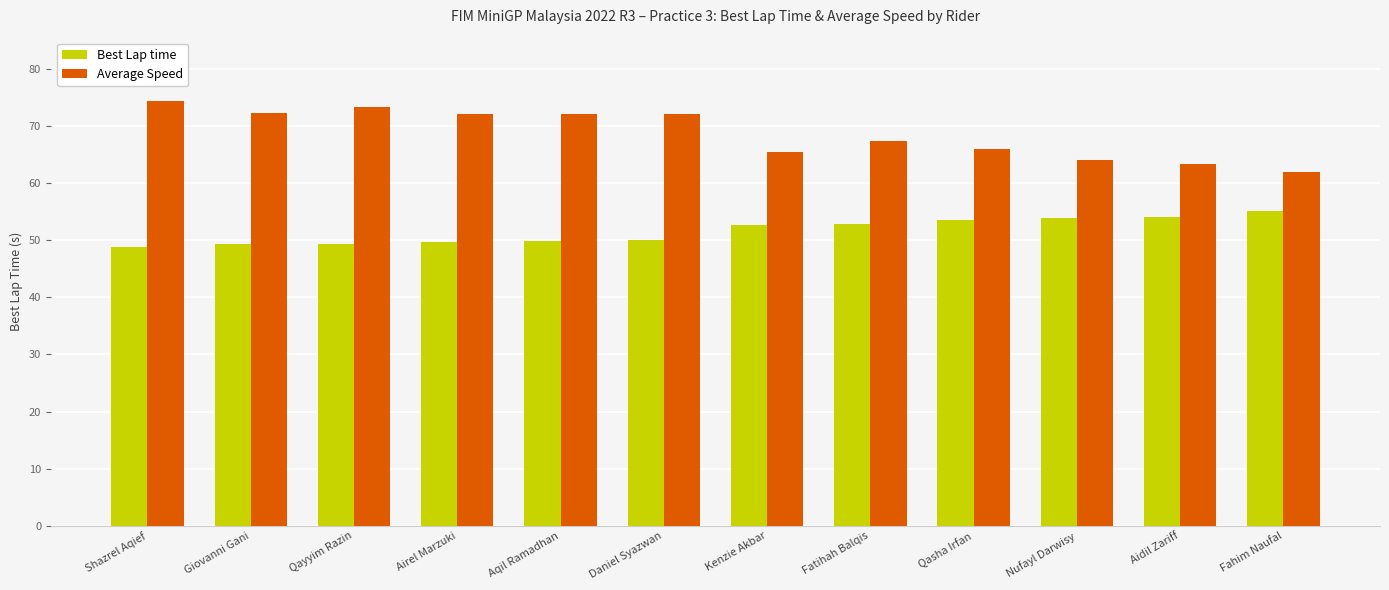

Is the value of Best Lap time at Fahim Naufal greater than the value of Average Speed at Qayyim Razin?

No